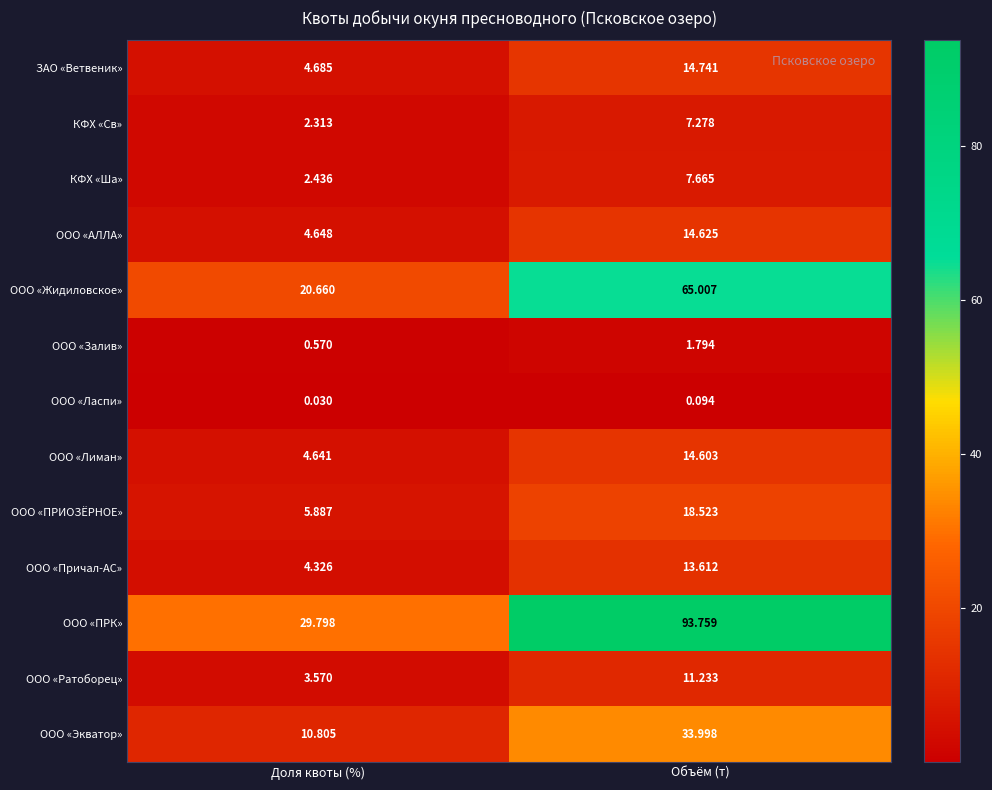

At which category is the sum across all series the highest?

Объём (т)